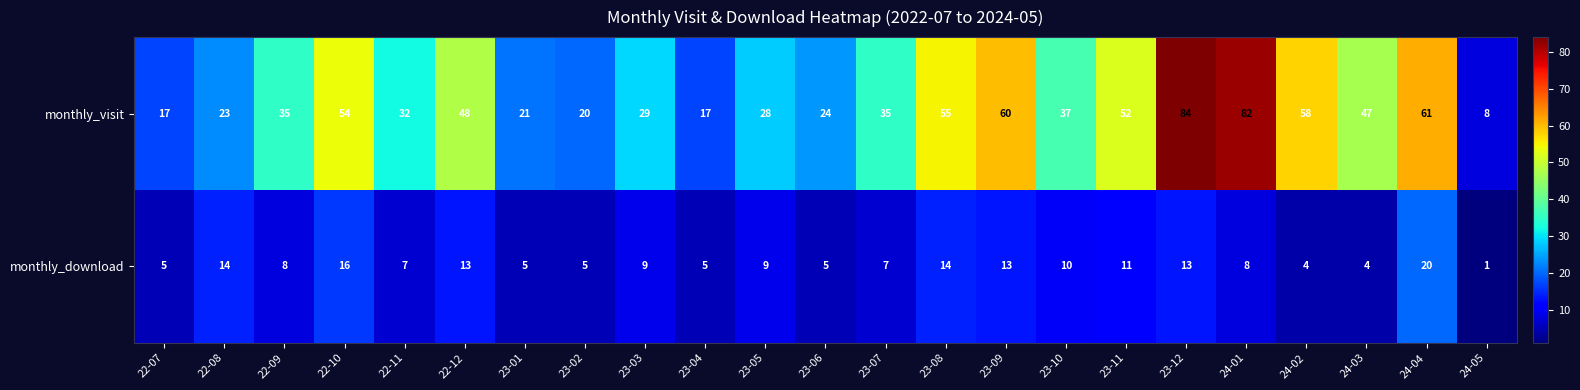

Which series has the largest range (max minus min)?

monthly_visit